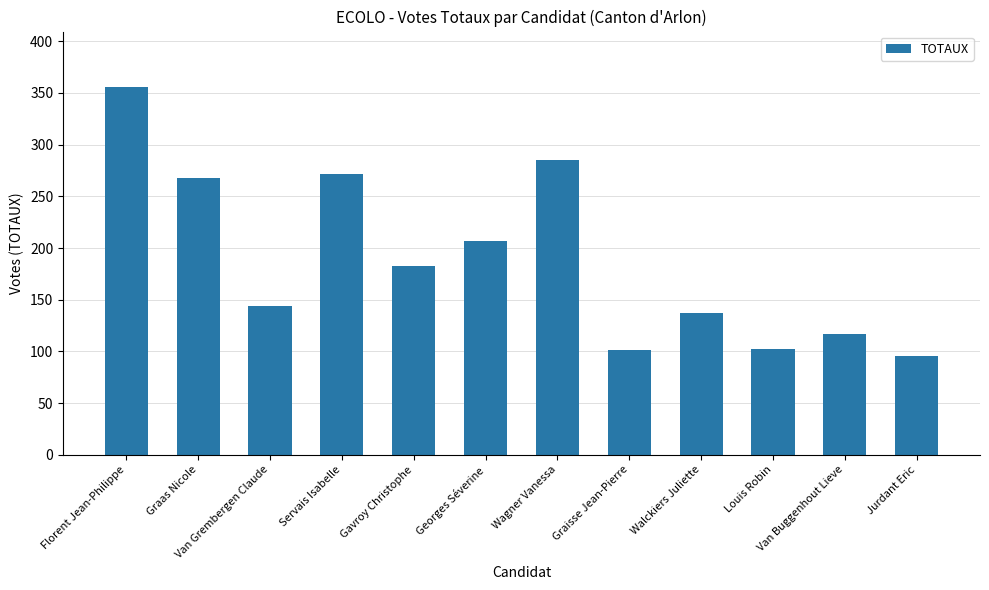

What is the label of the 4th bar from the right?

Walckiers Juliette